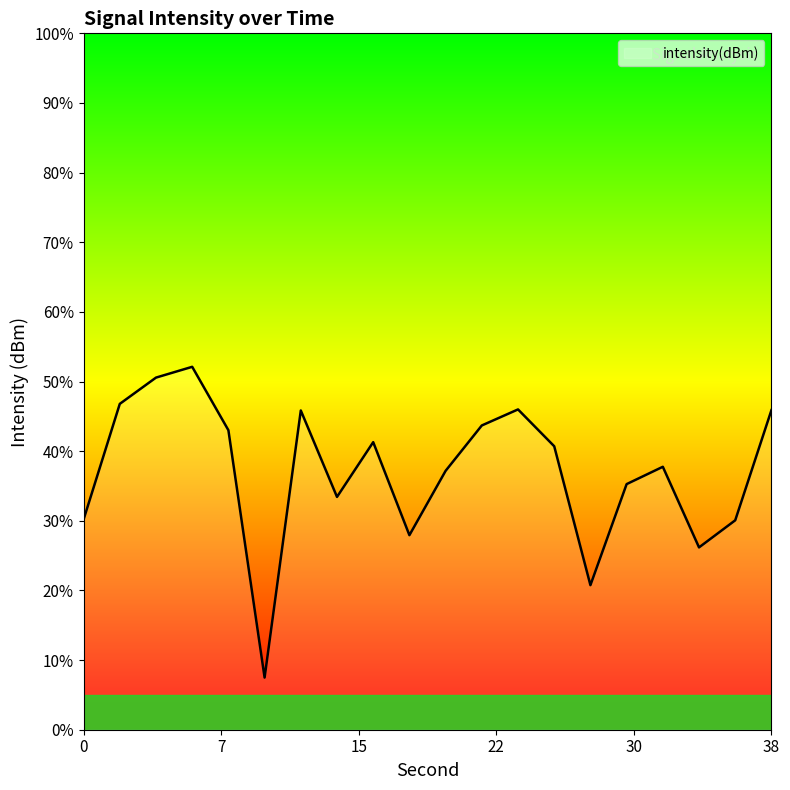

Does the chart display data point markers on the line(s)?

No